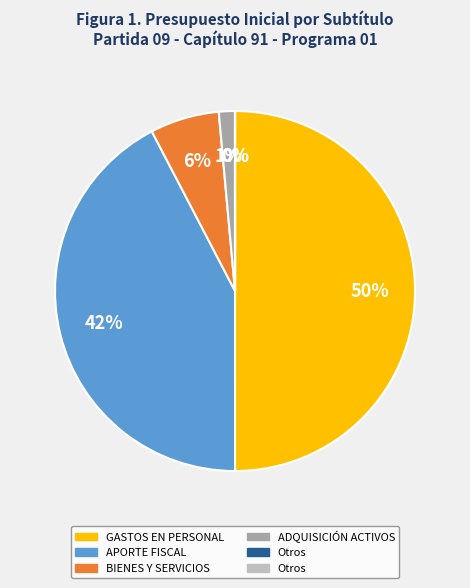

To the nearest percent, what is the average slice percentage?

17%